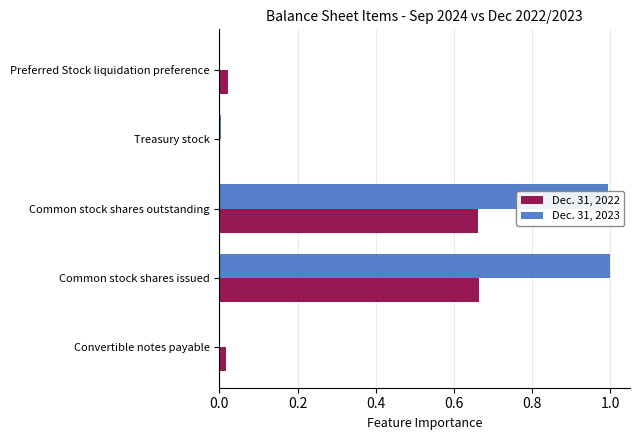

Which series has the largest total across all categories?

Dec. 31, 2023